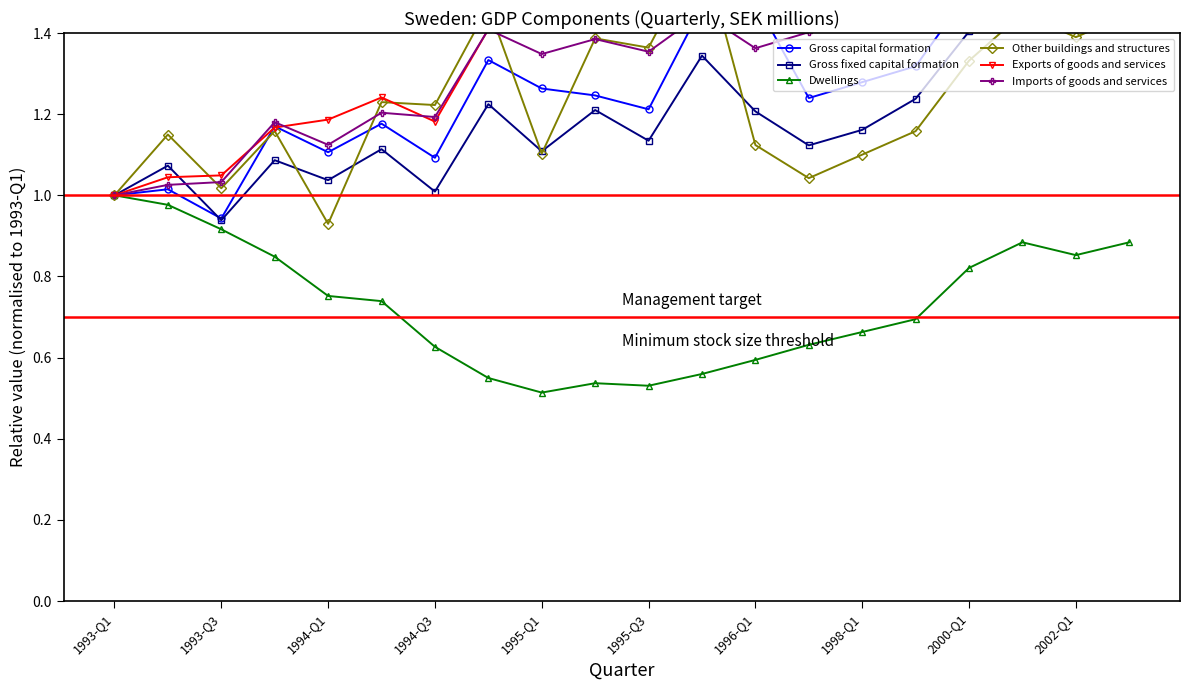

What is the sum of all Dwellings values?

14.6